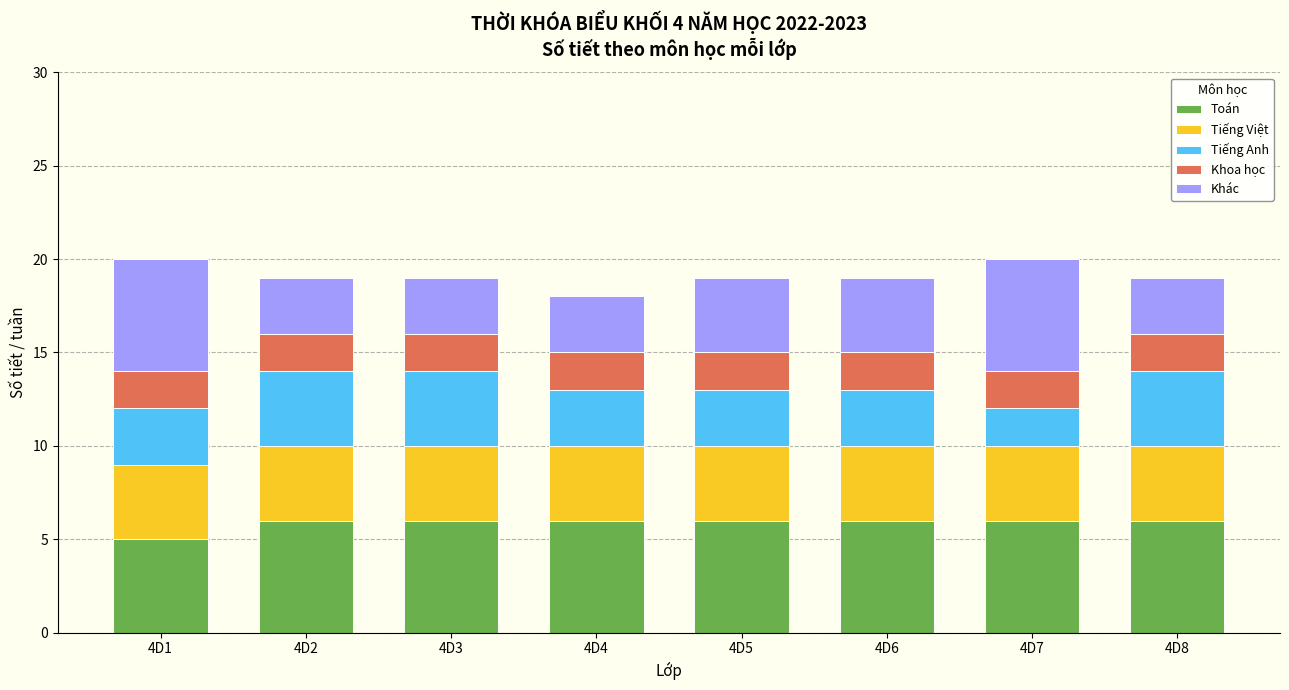

At which label does Toán reach its minimum?

4D1